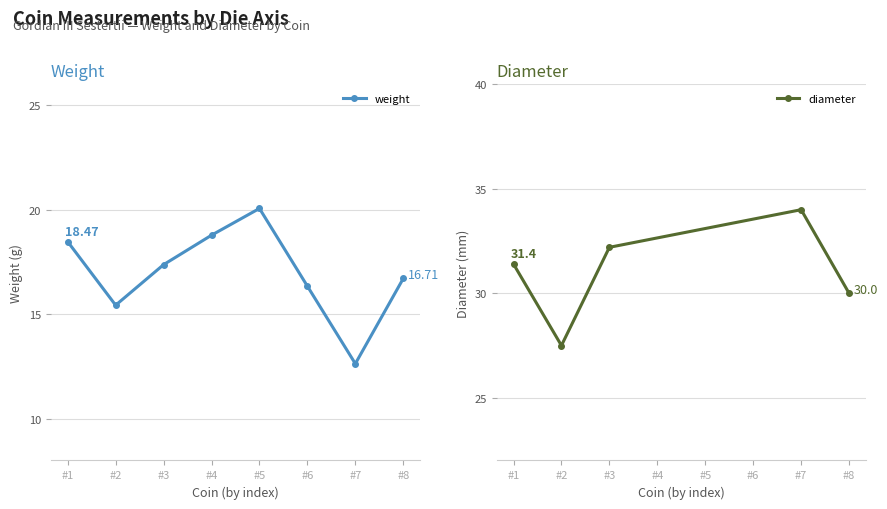

True or false: weight has more than 1 points higher than both neighbors.

False